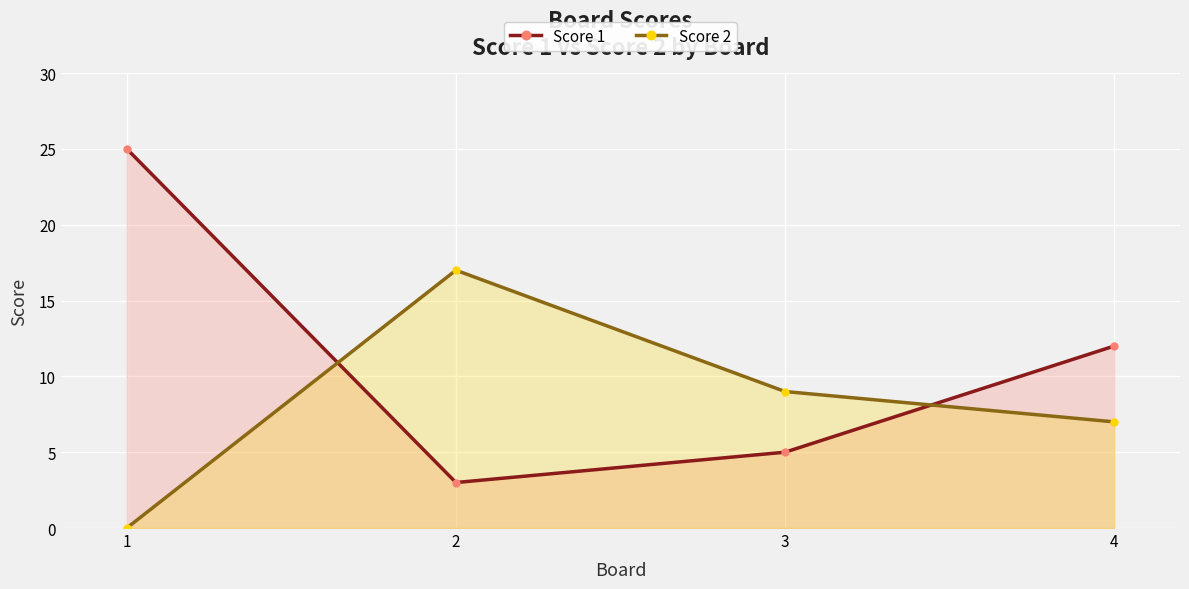

At which label does Score 1 reach its minimum?

2